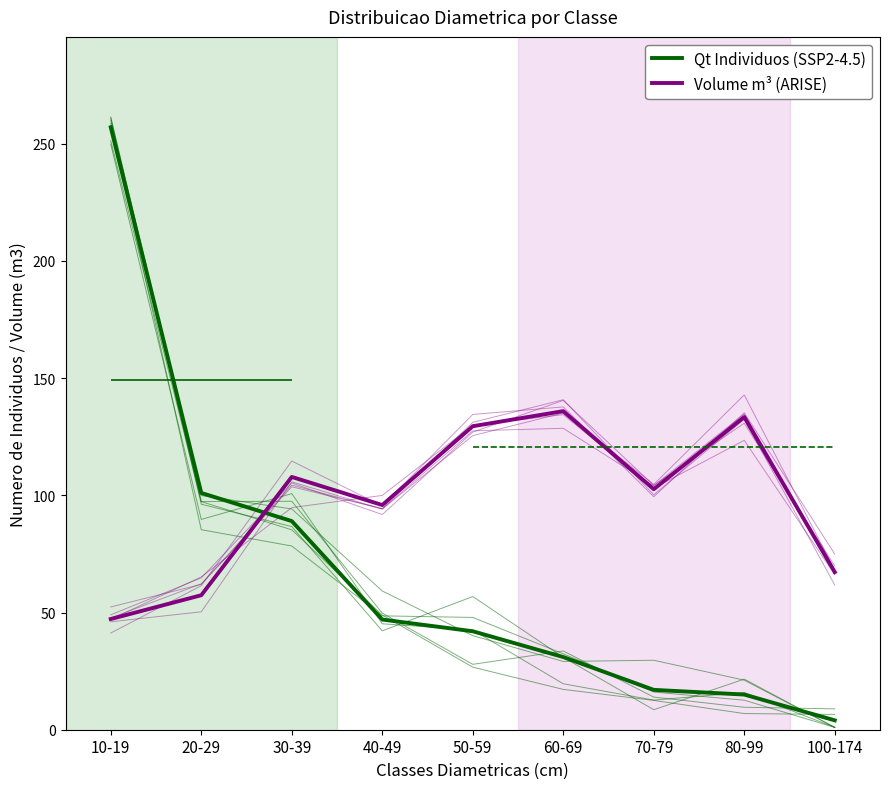

What is the value of the Volume m³ (ARISE) point at the 3rd from the left?

107.8